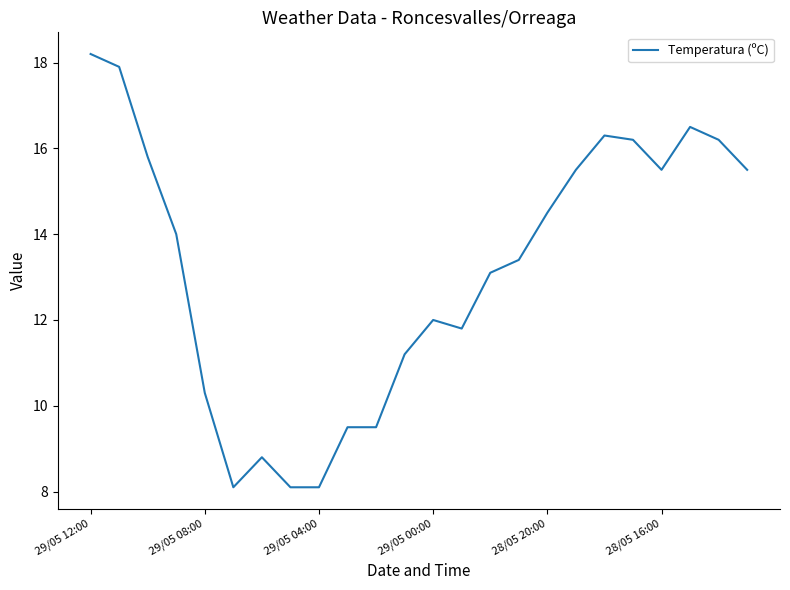

What is the difference between the maximum and minimum values?

10.1